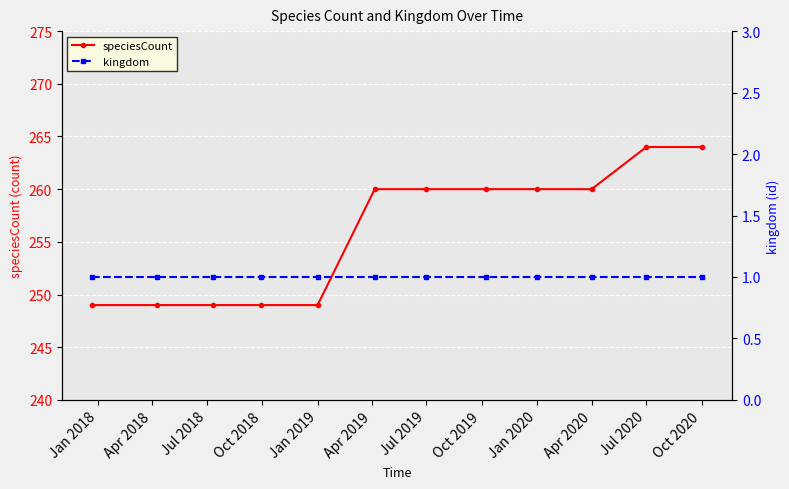

What is the total value across all series at Apr 2020?

261